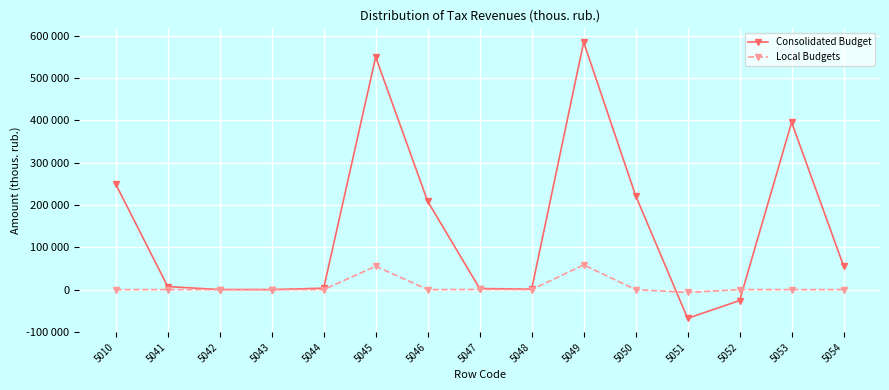

Is this an area chart (filled region under the line)?

No